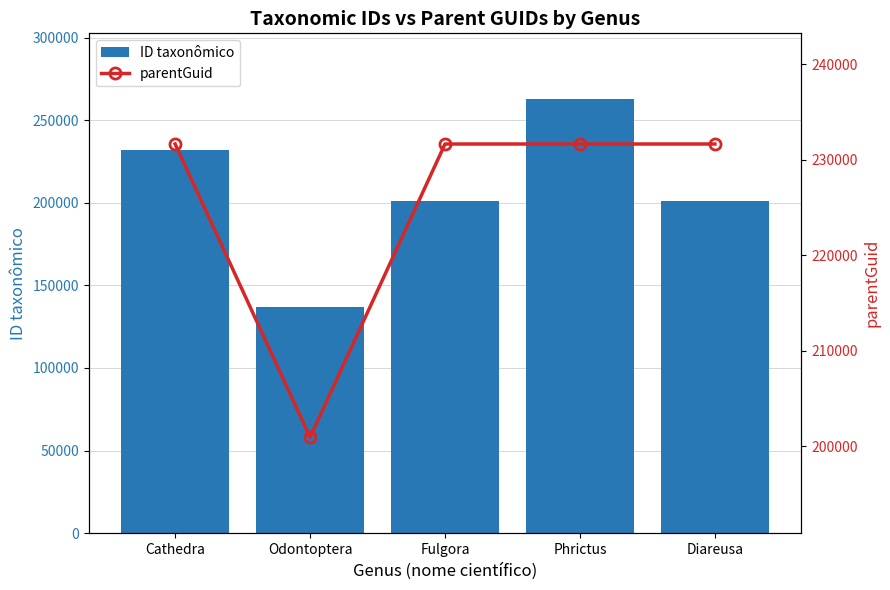

Does the chart contain any negative values?

No